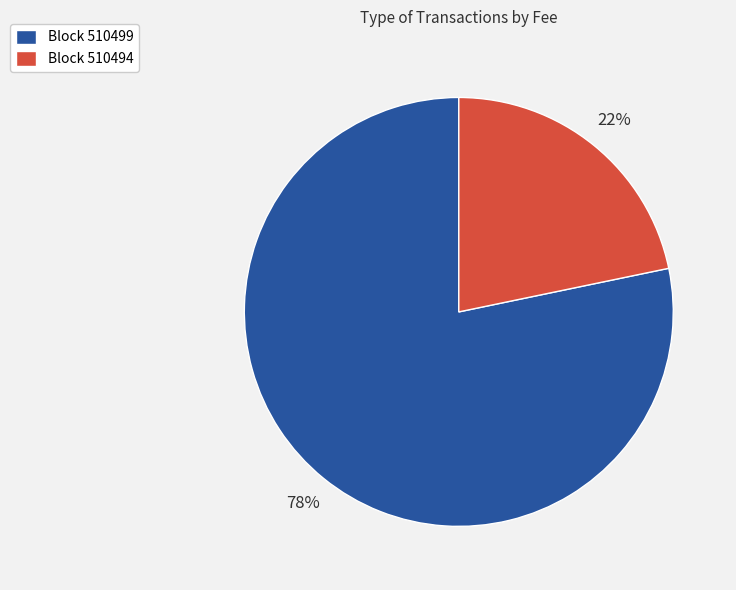

How many slices are in this pie chart?

2